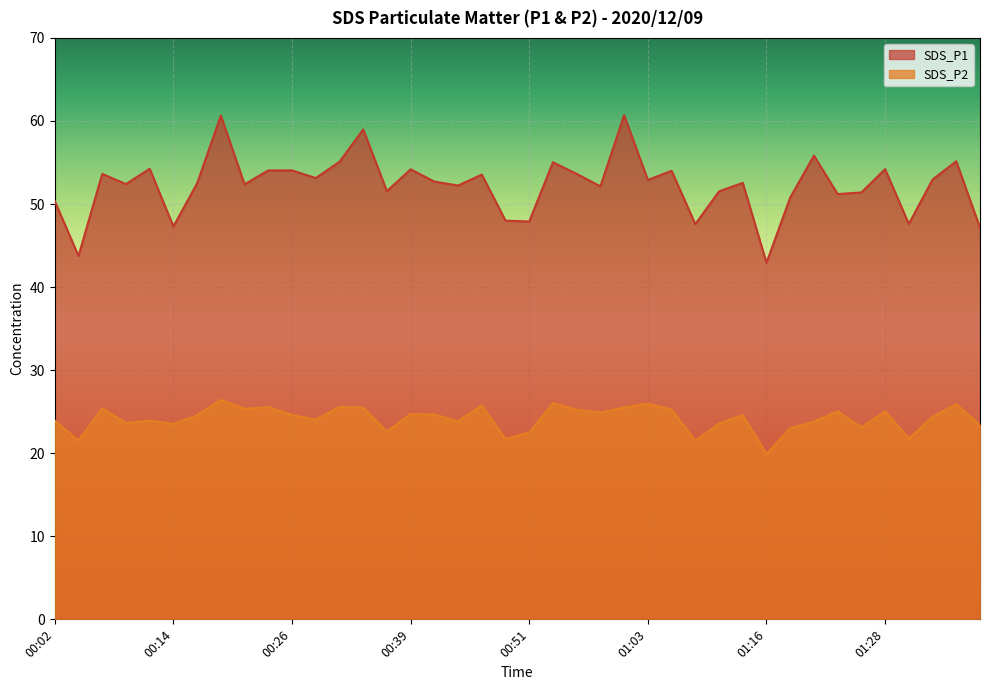

What is the label of the 11th point from the right?

01:13